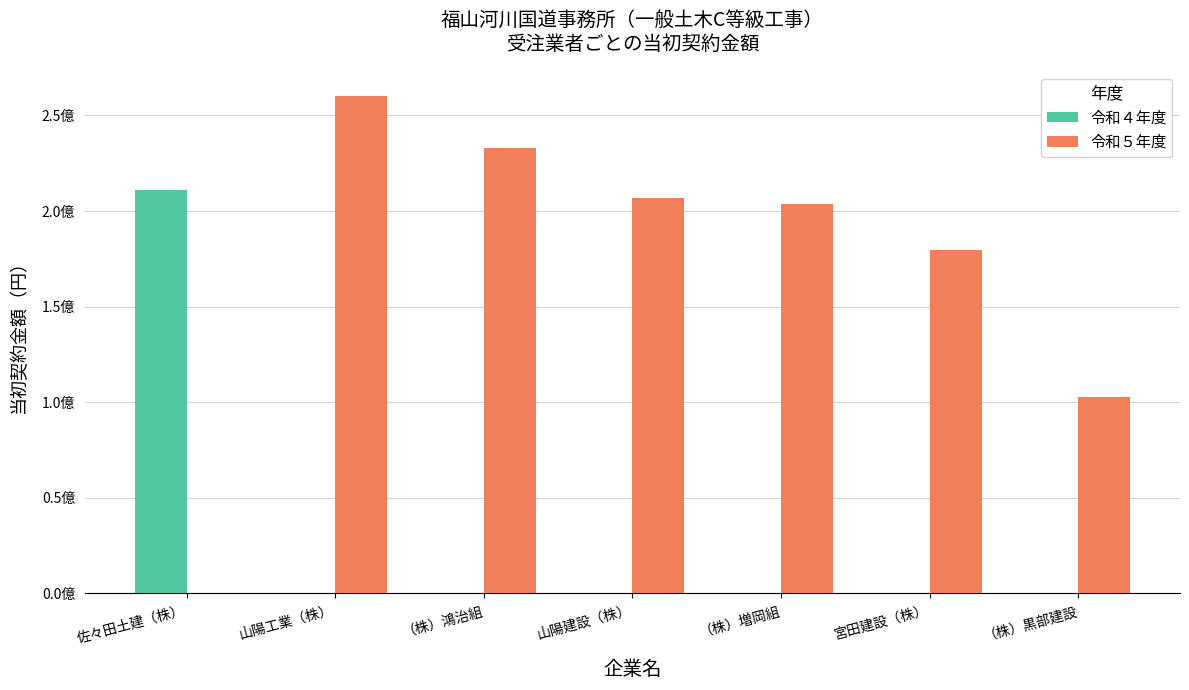

Are the bars grouped side by side (vs. stacked)?

Yes